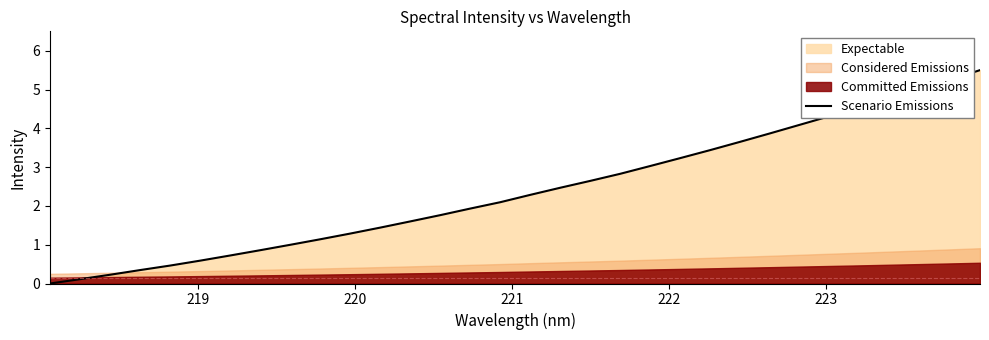

What is the highest value of the Scenario Emissions series?

5.5